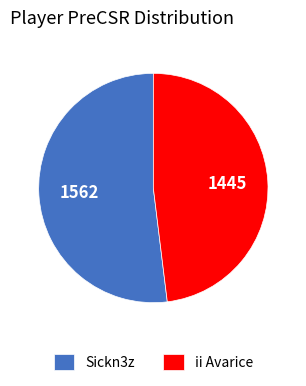

What is the ratio of the value at Sickn3z to the value at ii Avarice?

1.1